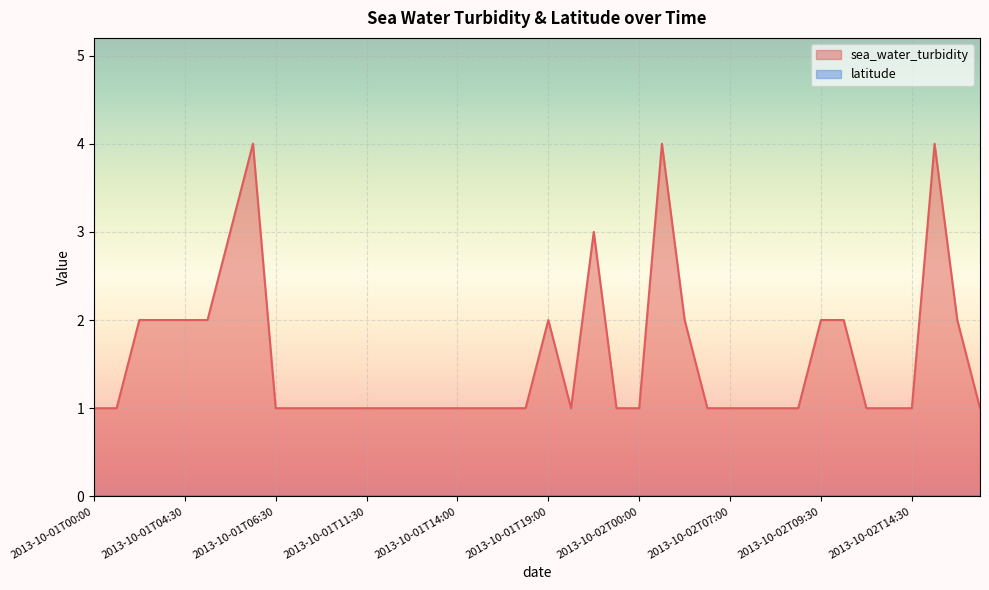

What is the average value?

2